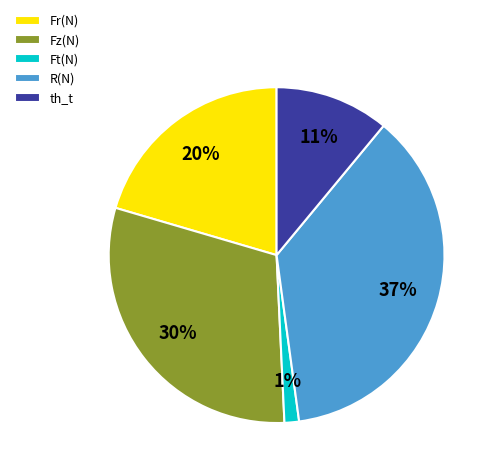

Between R(N) and Ft(N), which is larger?

R(N)